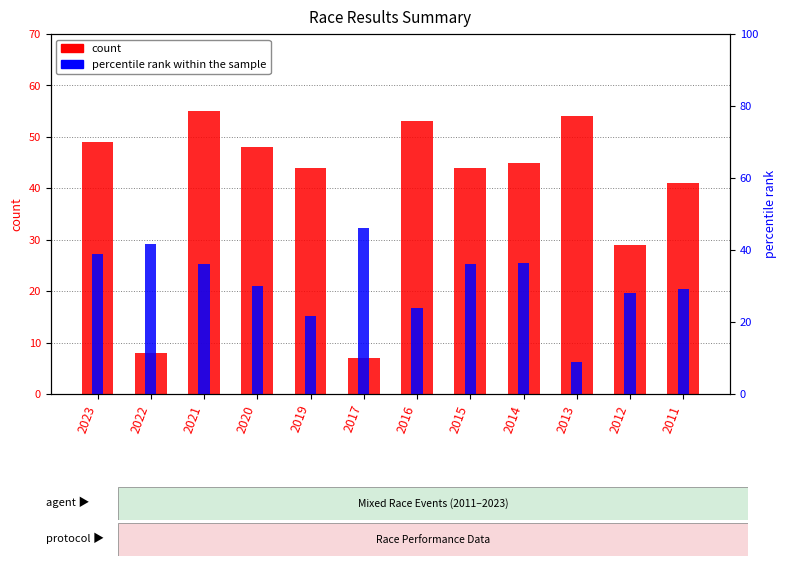

Are the bars horizontal?

No